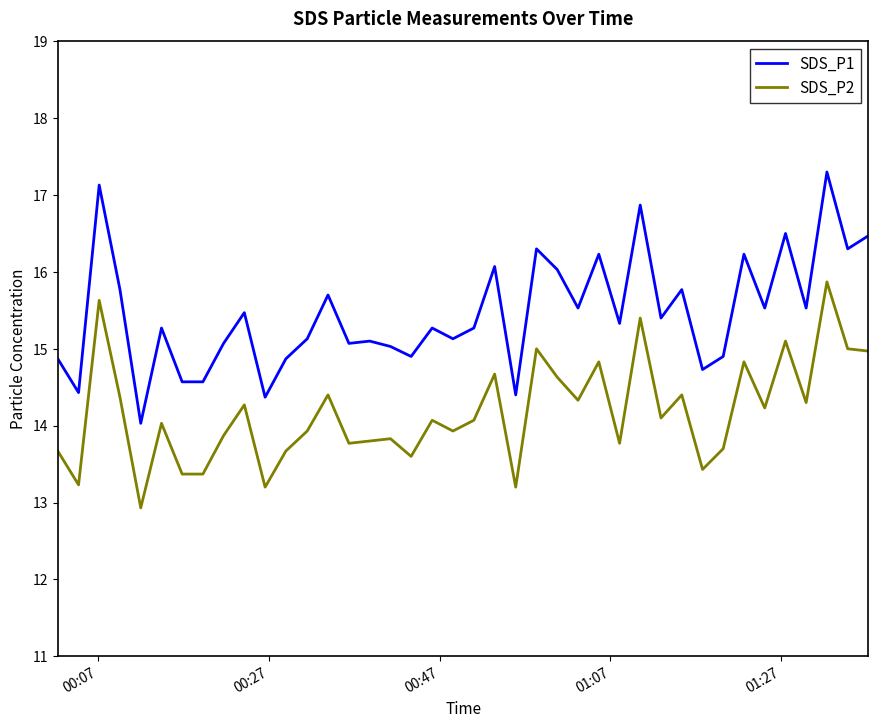

List the series in order of their peak value, lowest first.

SDS_P2, SDS_P1